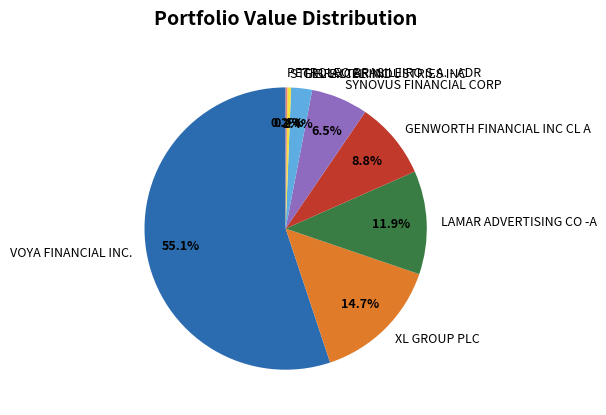

Which has a higher value, XL GROUP PLC or GIBRALTAR INDUSTRIES INC?

XL GROUP PLC